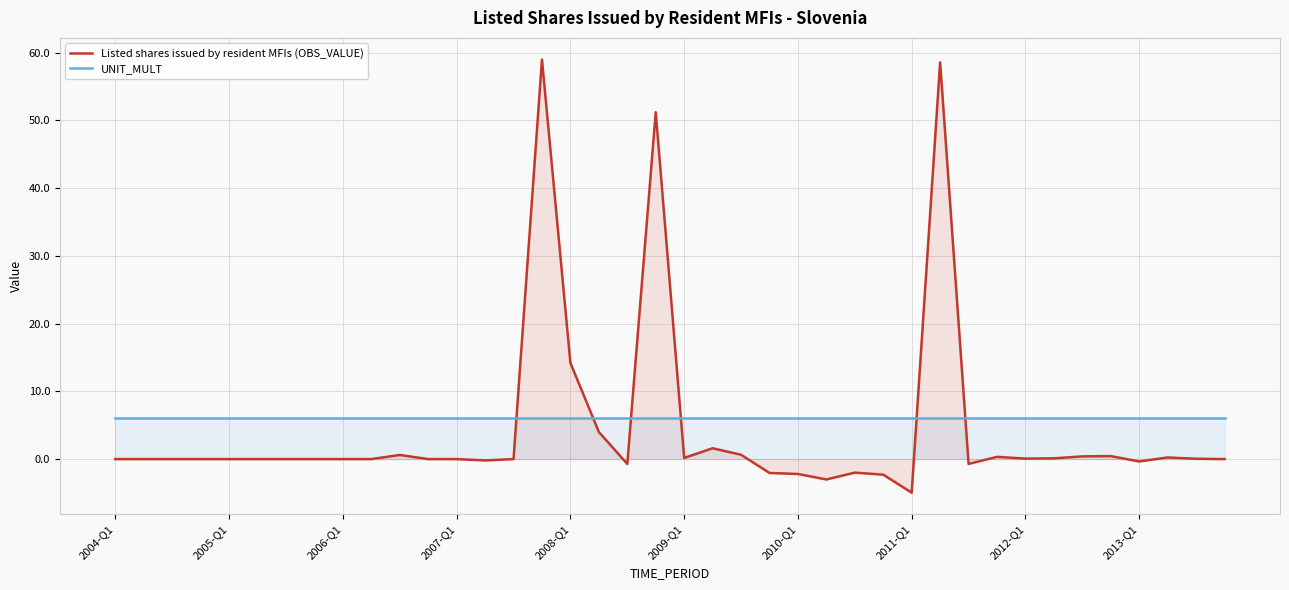

Read the UNIT_MULT value at 2005-Q1.

6.0